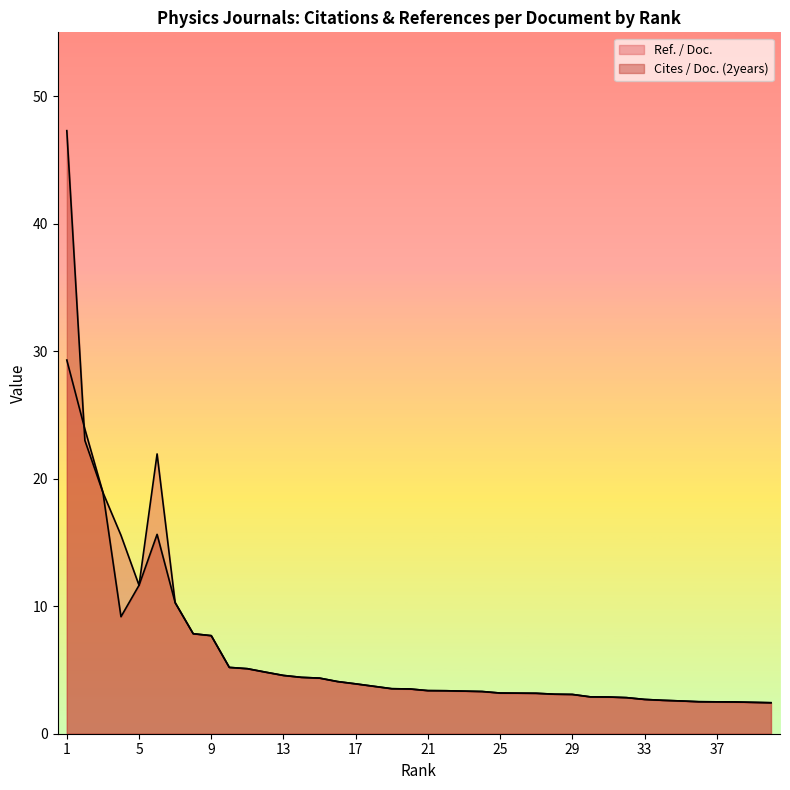

True or false: Cites / Doc. (2years) has a value of 83.2 at 1.

False